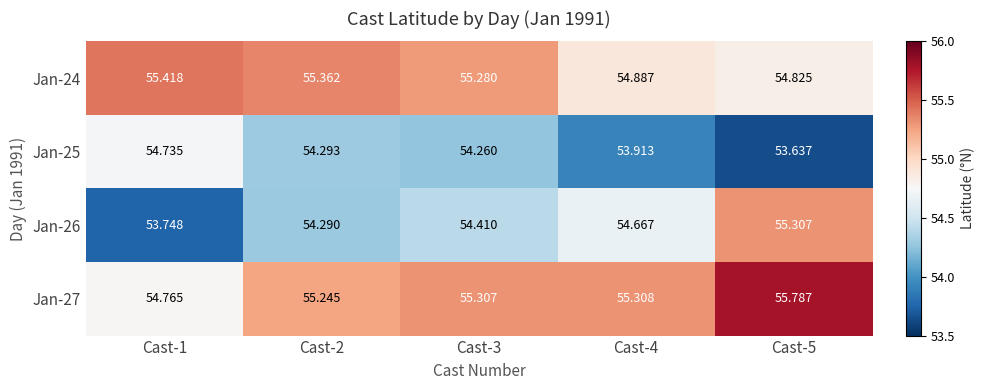

What is the minimum value shown in the chart?

53.6